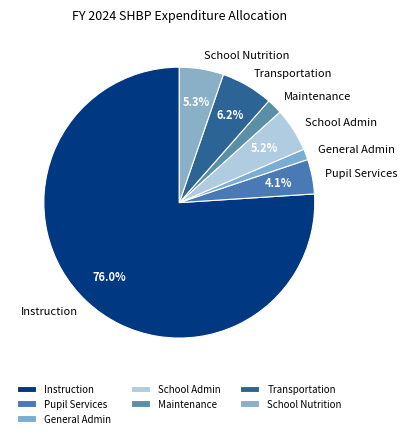

What portion of the pie excludes Instruction?

24.0%